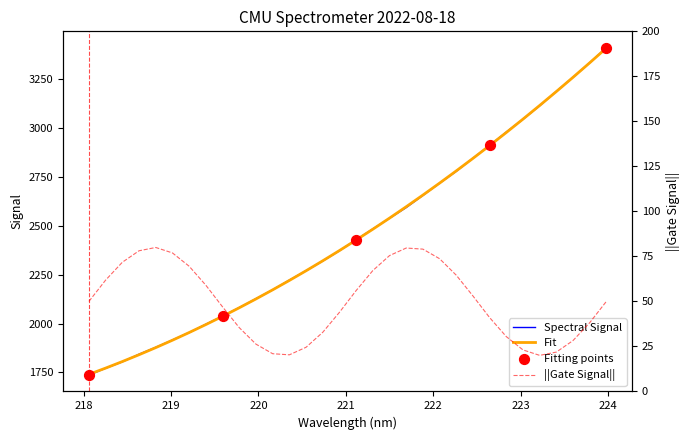

Which has a higher value, 218.8244 or 219.0156?

219.0156